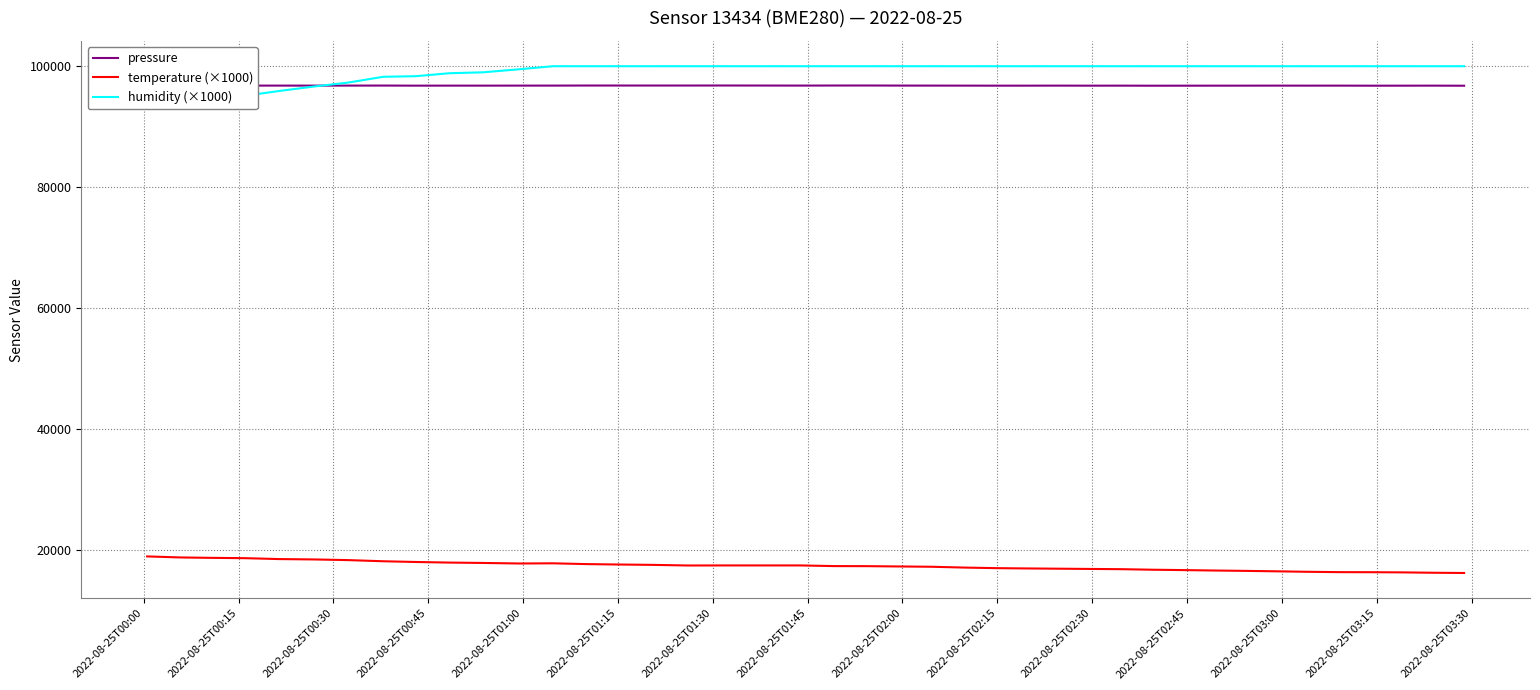

True or false: pressure and temperature (×1000) intersect in this chart.

False